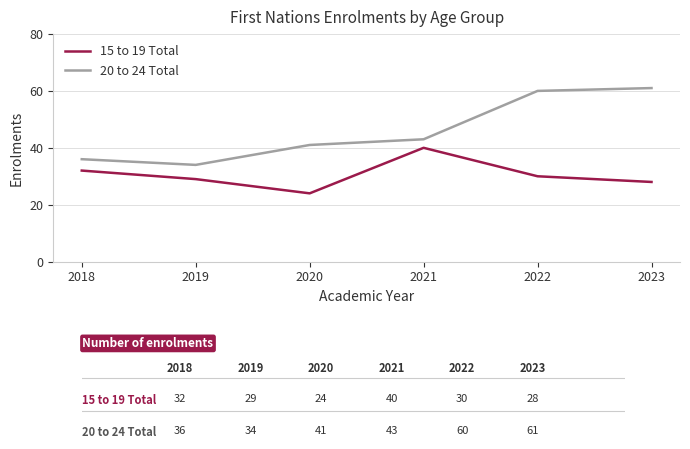

List the series in order of their overall mean, lowest first.

15 to 19 Total, 20 to 24 Total